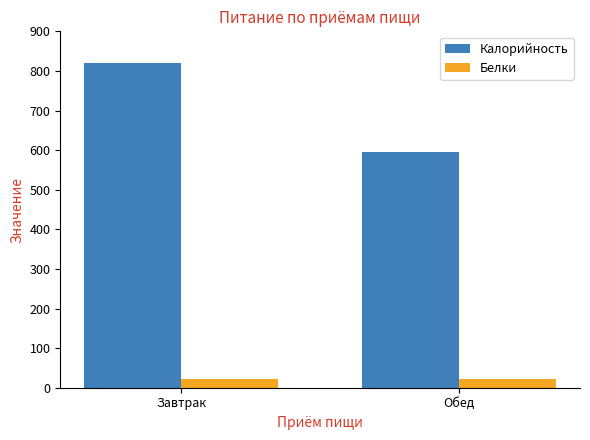

Is the value of Калорийность at Завтрак greater than the value of Белки at Завтрак?

Yes